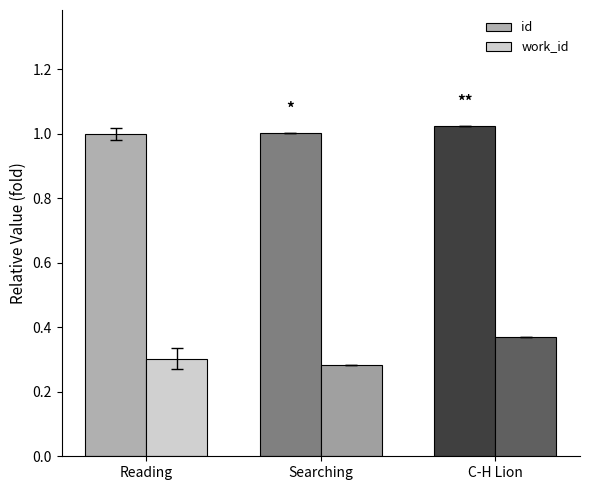

What is the sum of all id values?

3.0